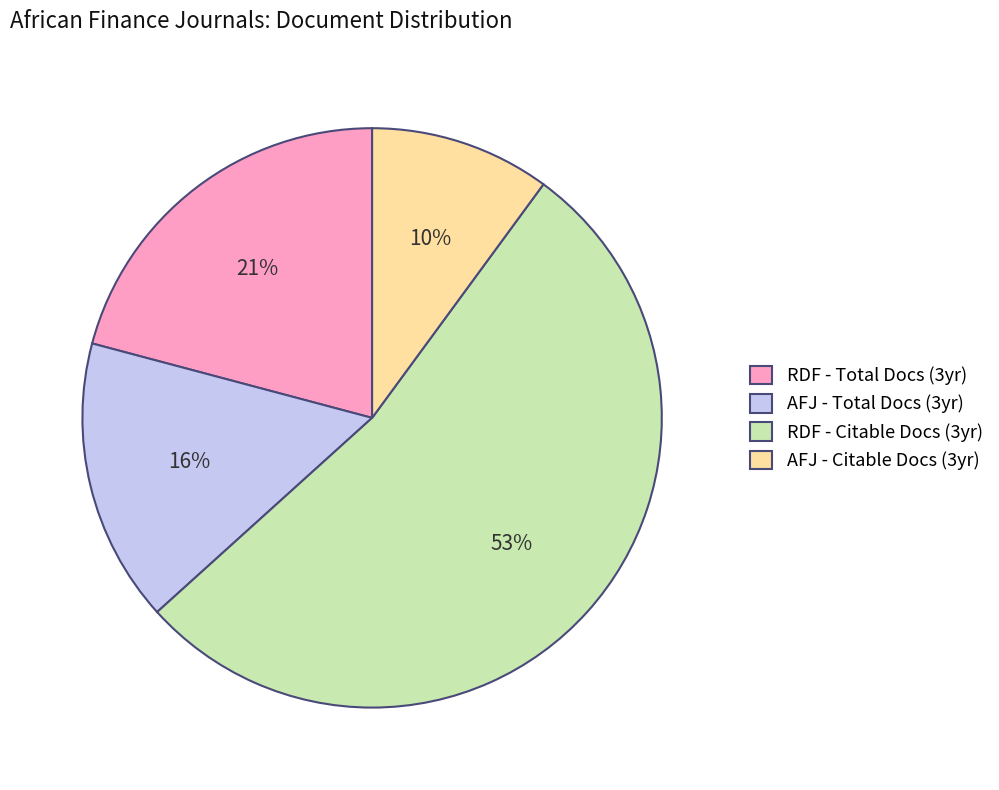

To the nearest percent, what percentage of the pie is AFJ - Citable Docs (3yr)?

10%